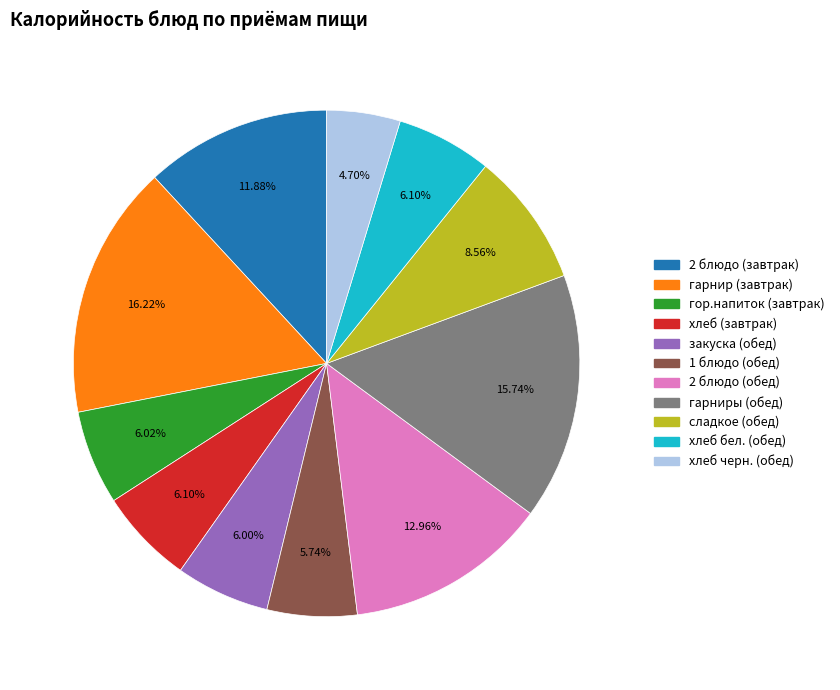

Combined, what portion of the pie is хлеб черн. (обед) and хлеб (завтрак)?

10.8%